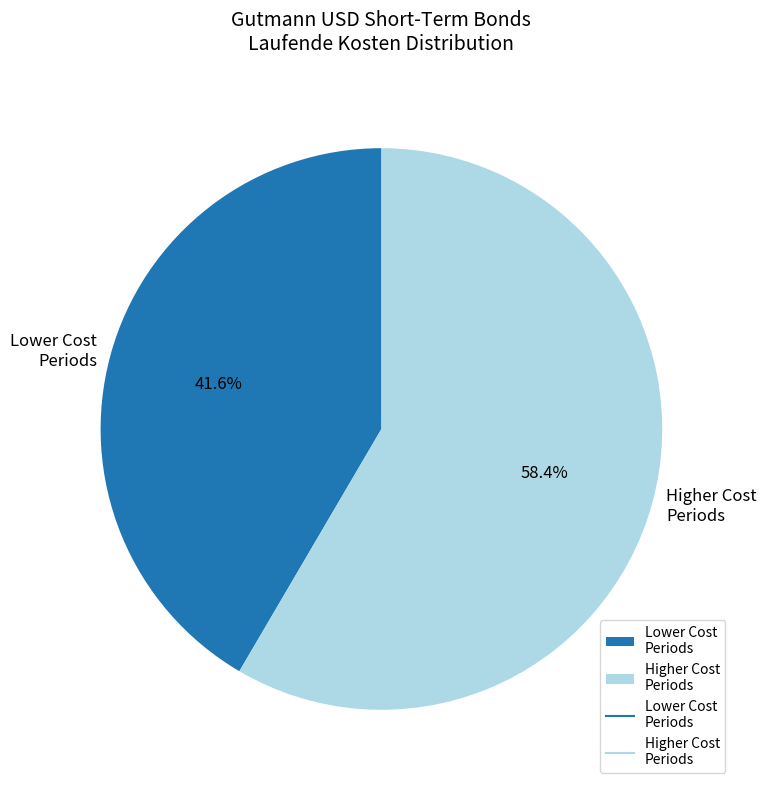

Is Higher Cost Periods the majority of the pie?

Yes